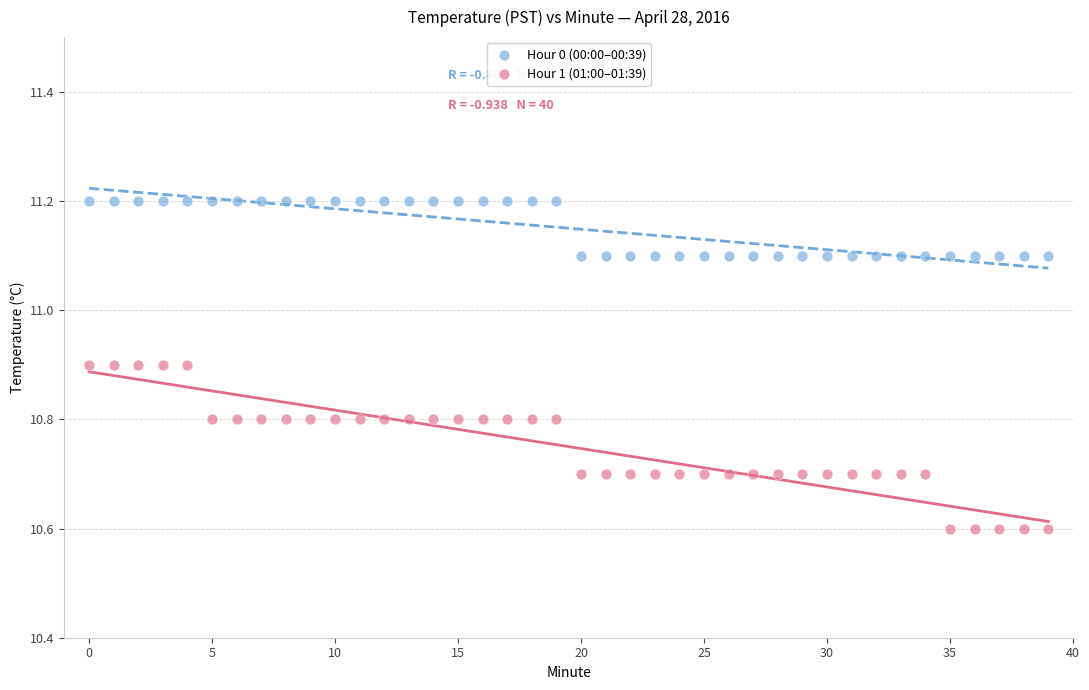

Which series reaches the maximum Y coordinate?

Hour 0 (00:00–00:39)